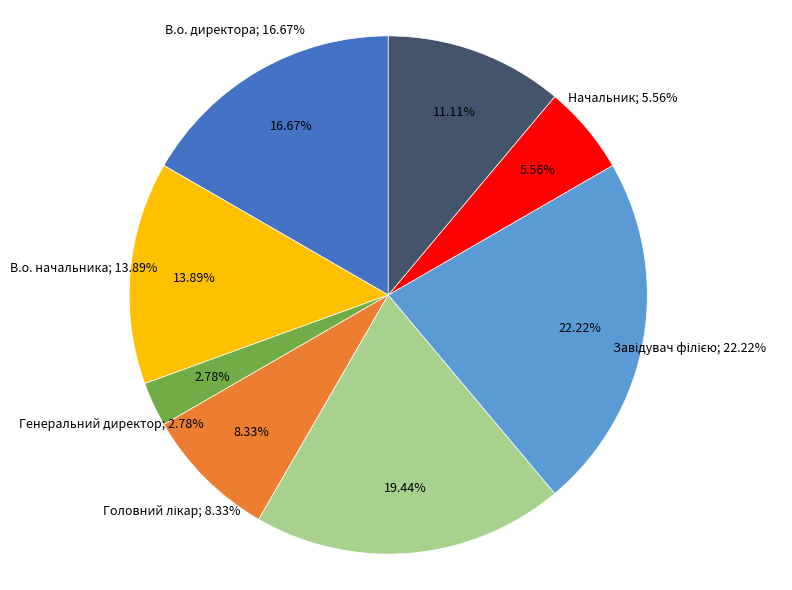

Combined, do В.о. начальника and Генеральний директор account for over 50%?

No